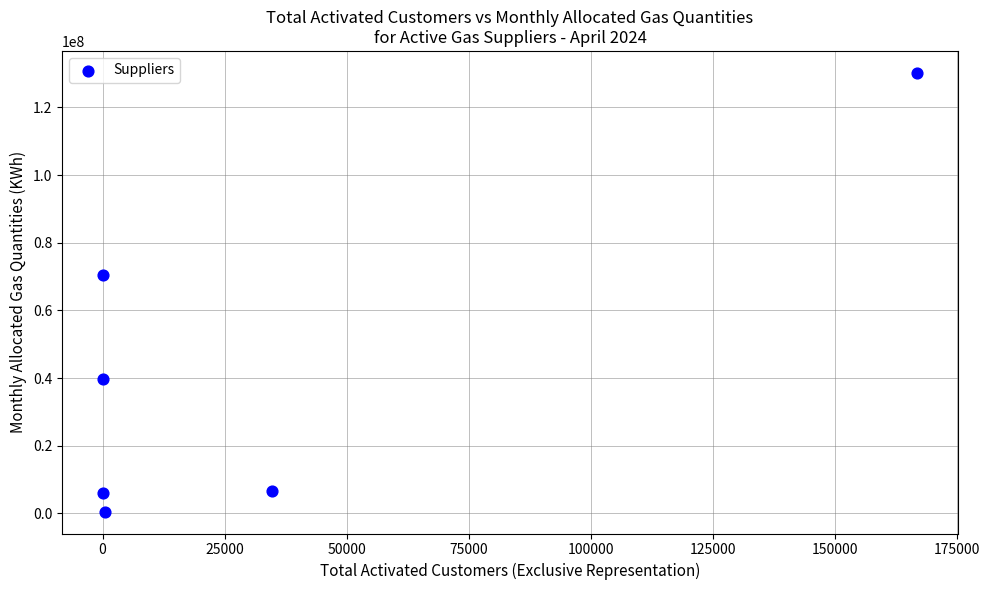

What is the range of Y values (max minus min)?

129658076